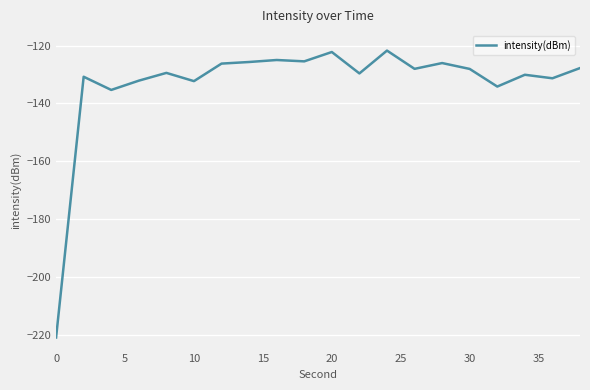

What is the maximum value shown in the chart?

-121.7